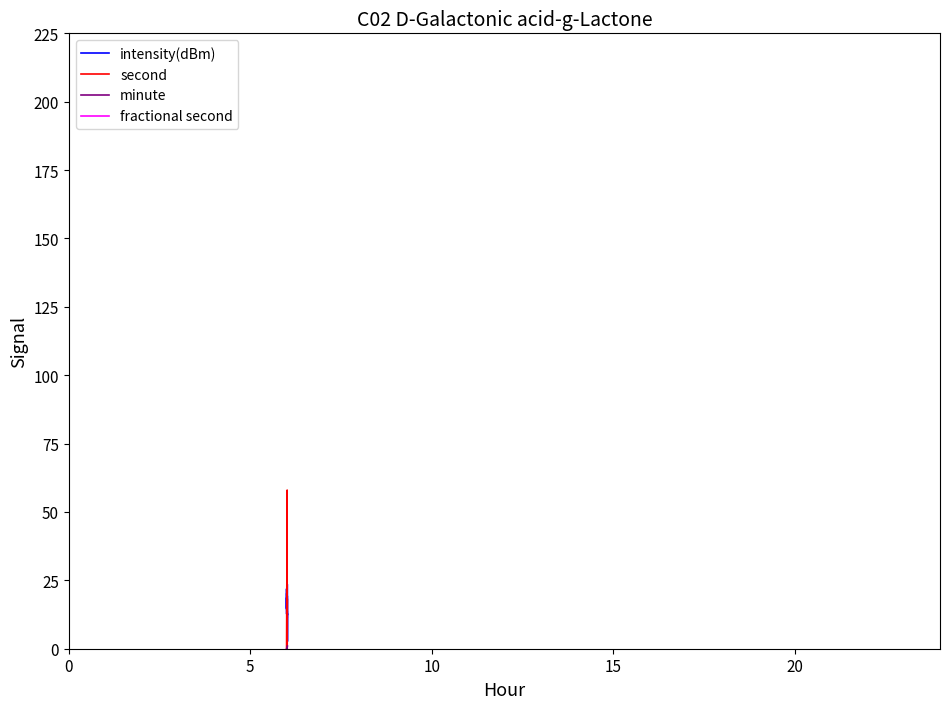

Which series has the widest spread of values?

second